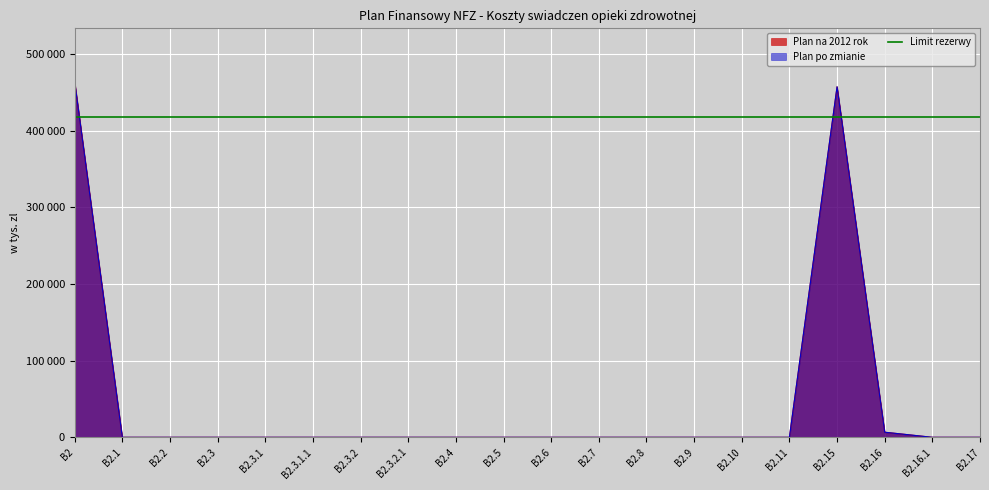

True or false: Plan na 2012 rok and Plan po zmianie cross at least once.

False